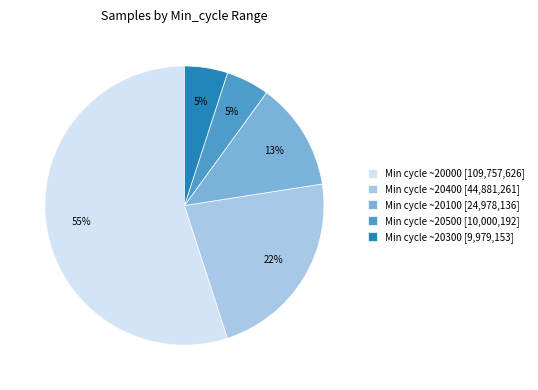

To the nearest percent, what percentage of the pie is Min cycle ~20000 [109,757,626]?

55%